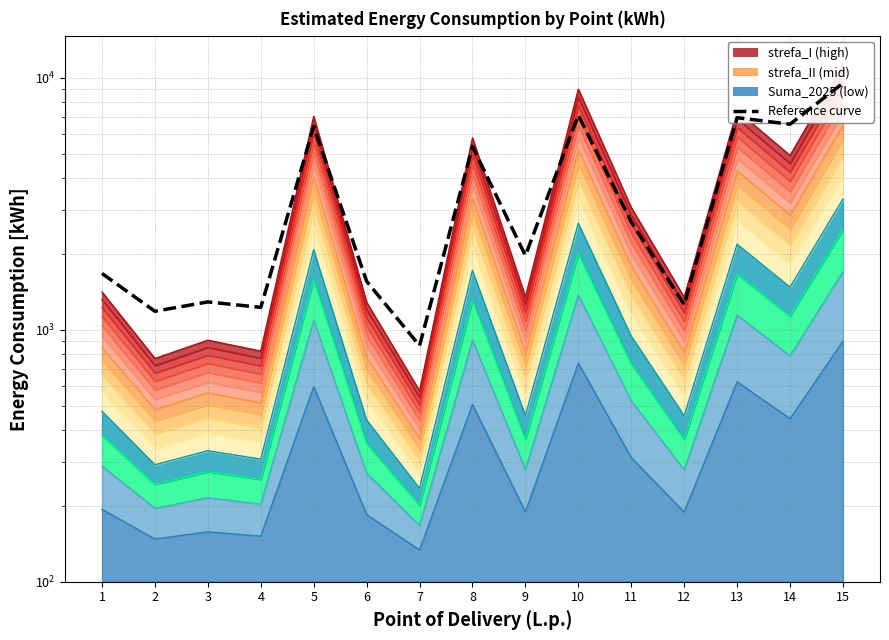

Reading left to right, list all the values displayed in this chart.

Series 12: 1224.9	673.6	793.4	719.9	6036.2	1115.9	504.6	4959.3	1171.4	7739.2	2632.2	1168.0	6356.1	4227.8	9705.0
Series 13: 1318.7	721.4	851.2	771.5	6530.9	1200.5	538.3	5364.3	1260.7	8375.8	2843.2	1257.0	6877.5	4571.8	10505.4
Series 14: 1412.4	769.2	909.0	823.2	7025.6	1285.2	572.0	5769.2	1350.0	9012.4	3054.2	1346.0	7398.8	4915.8	11305.8
Reference curve: 1672.6	1184.2	1289.8	1227.1	6403.3	1557.1	865.0	5333.8	1970.0	7107.0	2678.4	1258.1	6944.9	6542.9	9514.4